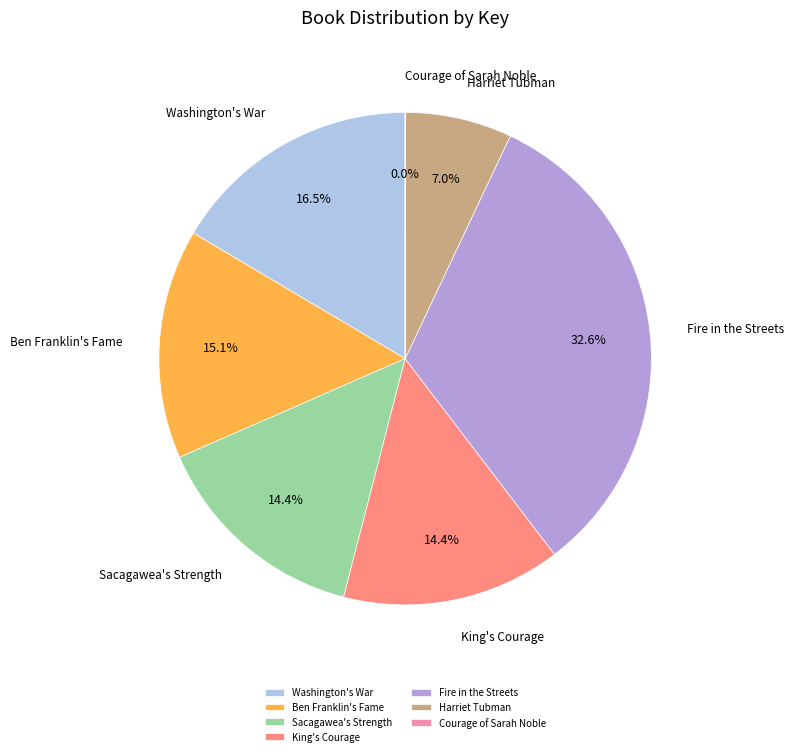

Approximately how many times larger is the value at Washington's War compared to Sacagawea's Strength?

1.1